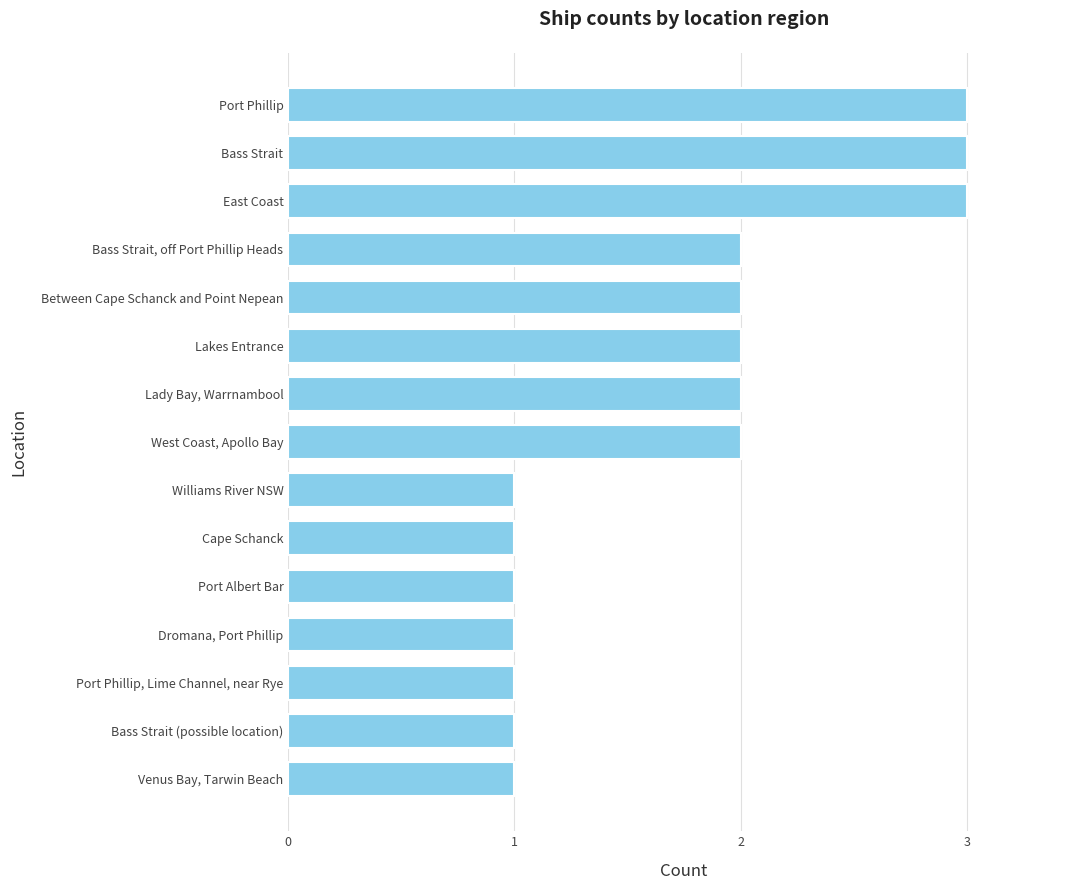

What is the sum of the values at Bass Strait, off Port Phillip Heads and West Coast, Apollo Bay?

4